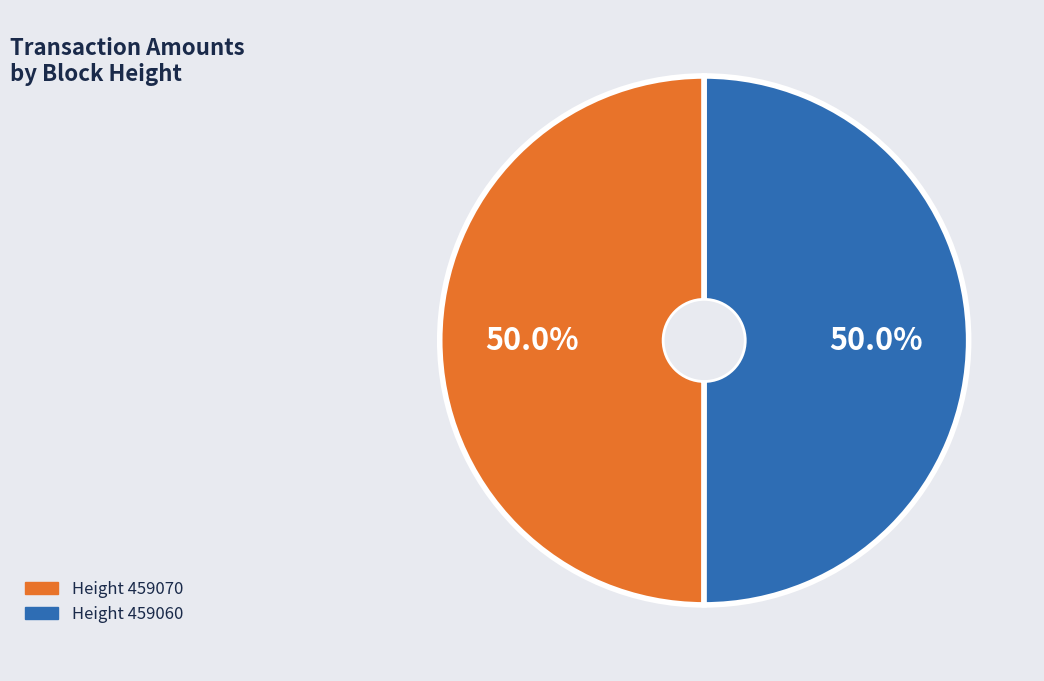

How many slices are in this pie chart?

2